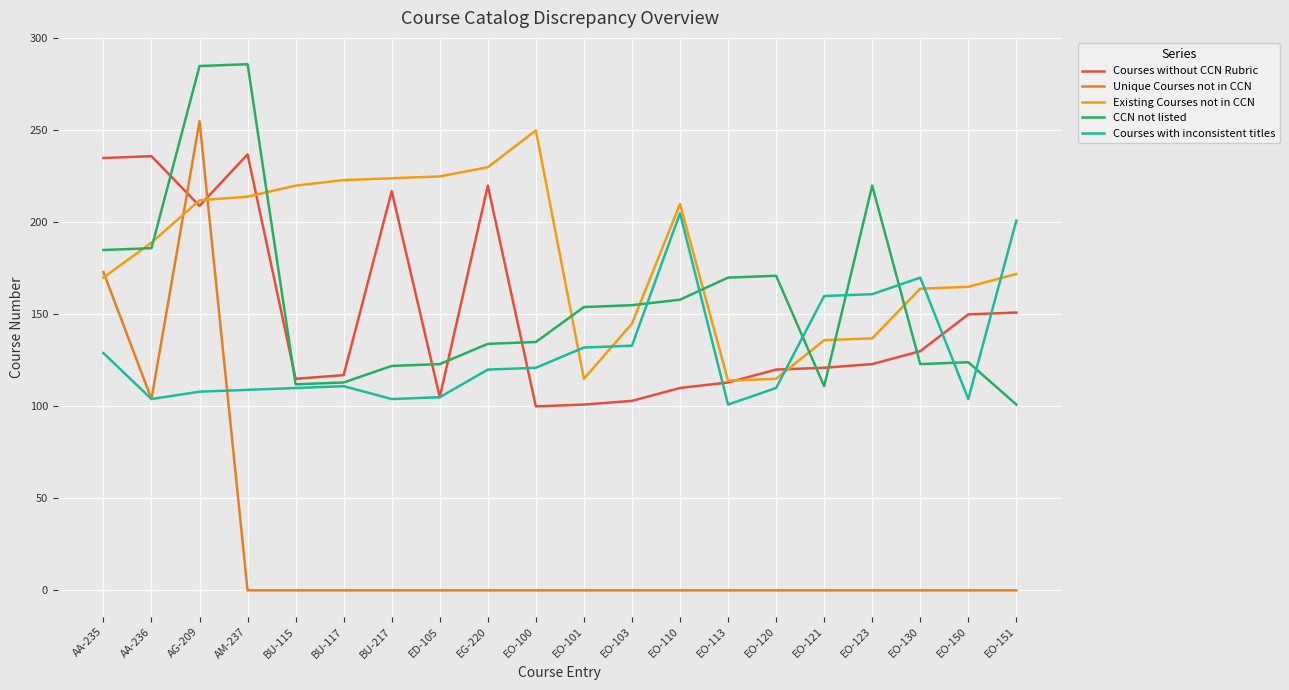

Which series ends up on top after the final intersection of Existing Courses not in CCN and Courses with inconsistent titles?

Courses with inconsistent titles